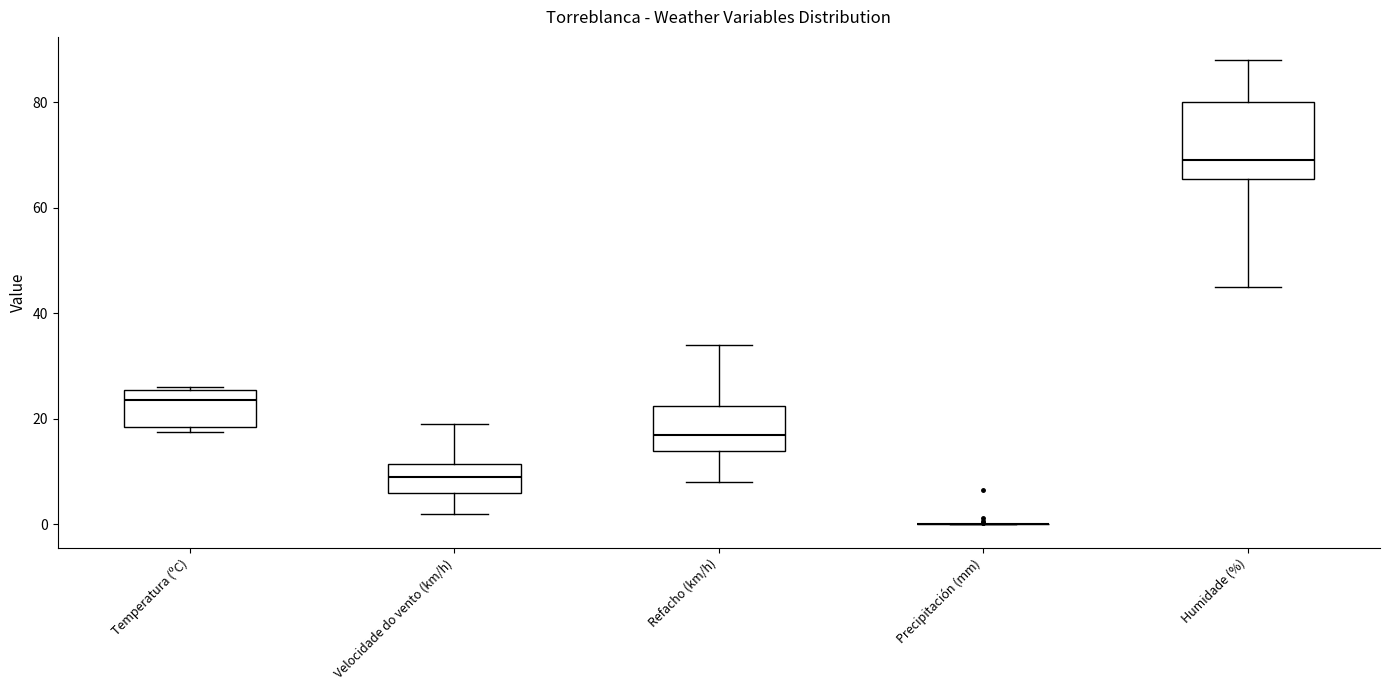

Reading left to right, read every box against the y-axis: the position of its median line, the range the box covers, and the ends of its whiskers. The values are not printed on the chart, so give them approximately, as read against the axis.

Temperatura (ºC): median 24, box 18 to 26, whiskers 18 (just below the box's lower edge) to 26 (just above the box's upper edge)
Velocidade do vento (km/h): median 10, box 6 to 12, whiskers 2 to 20
Refacho (km/h): median 18, box 14 to 22, whiskers 8 to 34
Precipitación (mm): box collapsed to a line at 0, whiskers 0 to 0
Humidade (%): median 70, box 66 to 80, whiskers 46 to 88